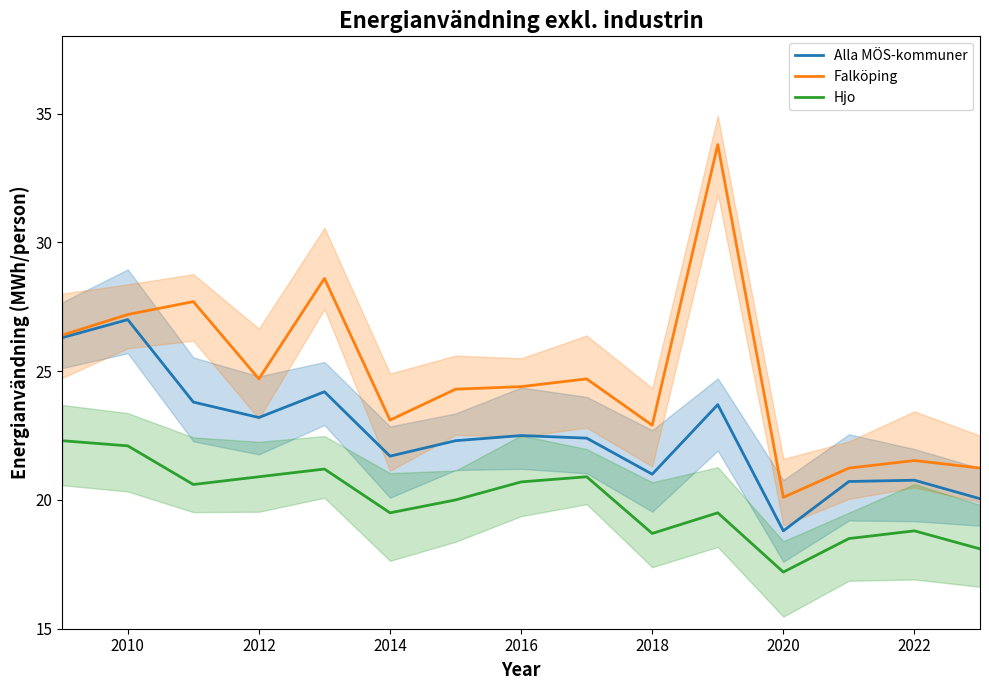

True or false: Alla MÖS-kommuner has more than 2 points higher than both neighbors.

True